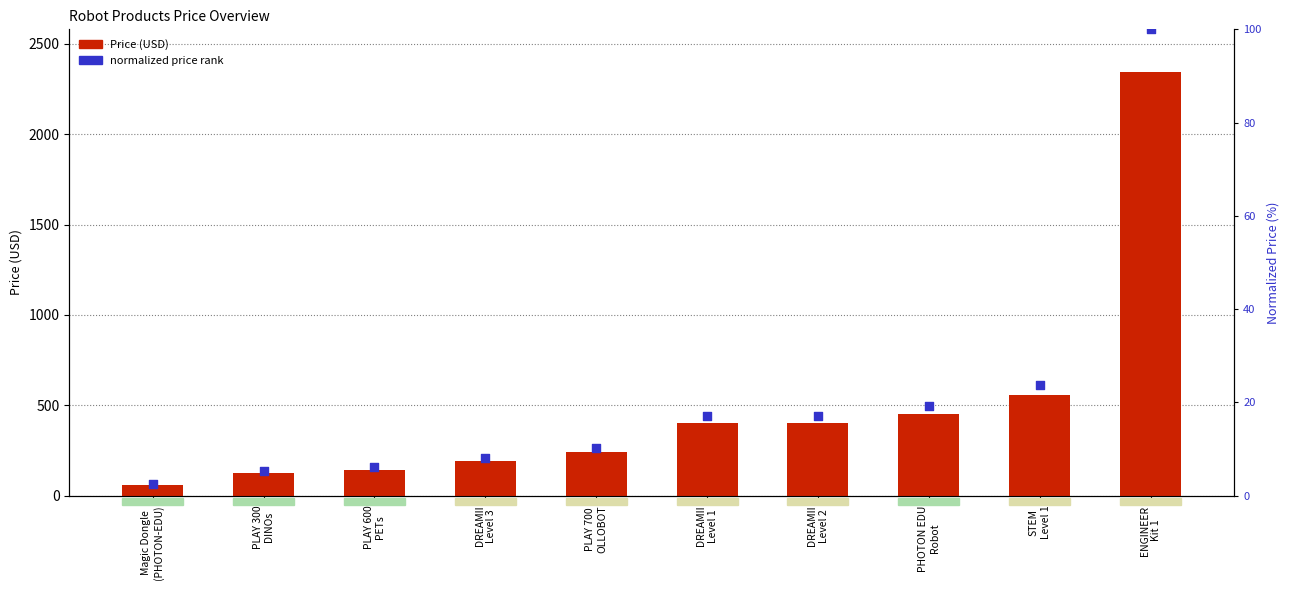

What is the total value across all series at DREAMII
Level 2?

419.3